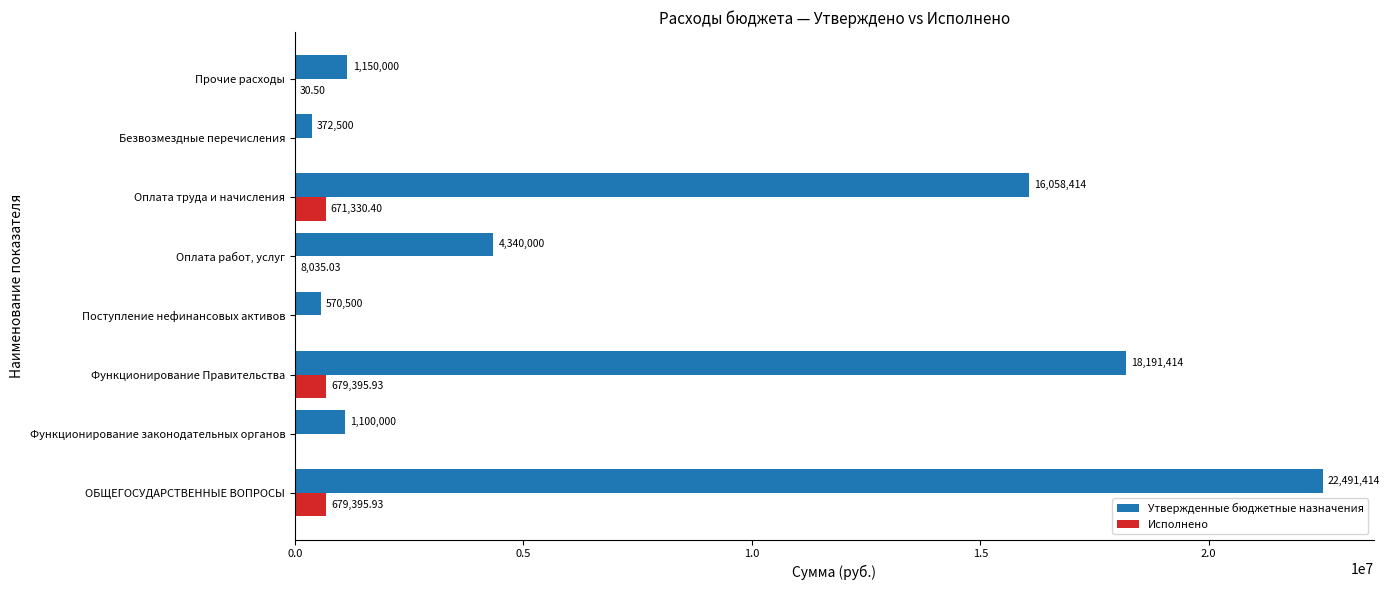

Which category has the highest value in the Утвержденные бюджетные назначения series?

ОБЩЕГОСУДАРСТВЕННЫЕ ВОПРОСЫ